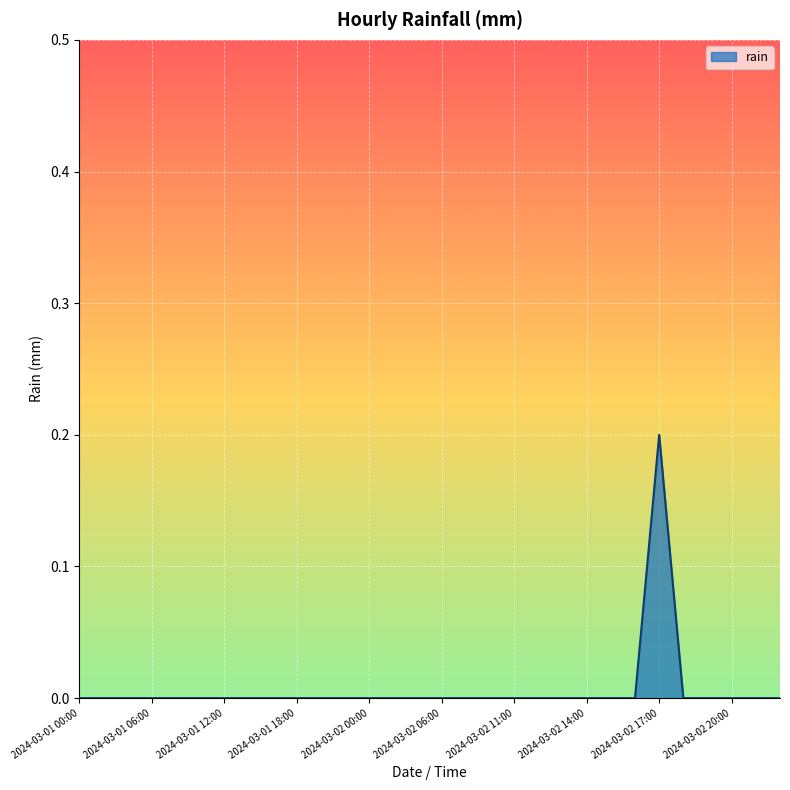

How many lines are shown in the chart?

1